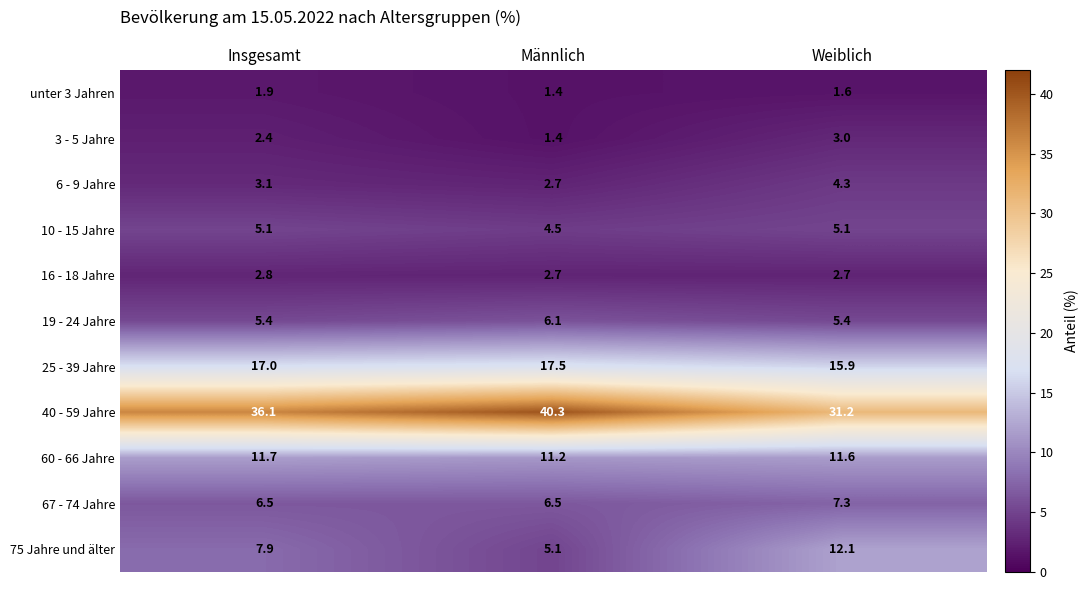

How many series are shown in this chart?

11